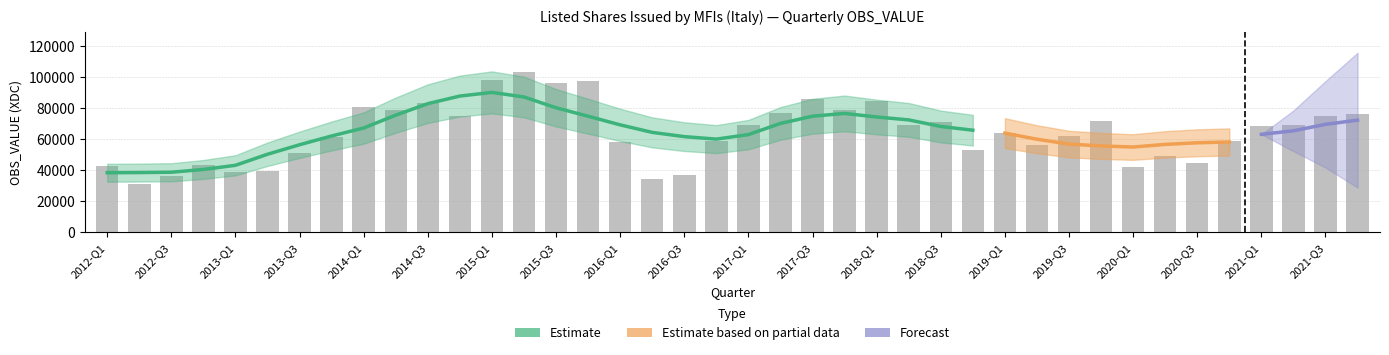

What is the change in value from 2013-Q1 to 2020-Q3?

+5722